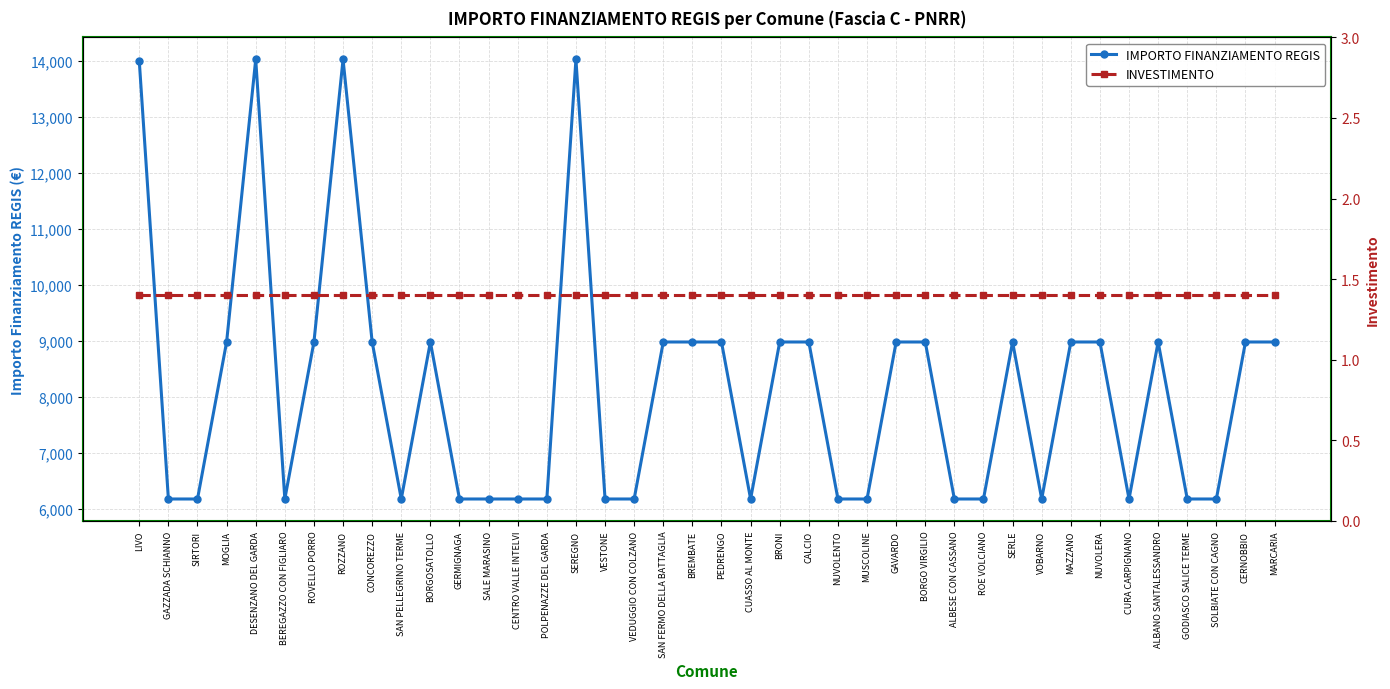

What is the difference between the maximum and second lowest values in the IMPORTO FINANZIAMENTO REGIS series?

7856.8